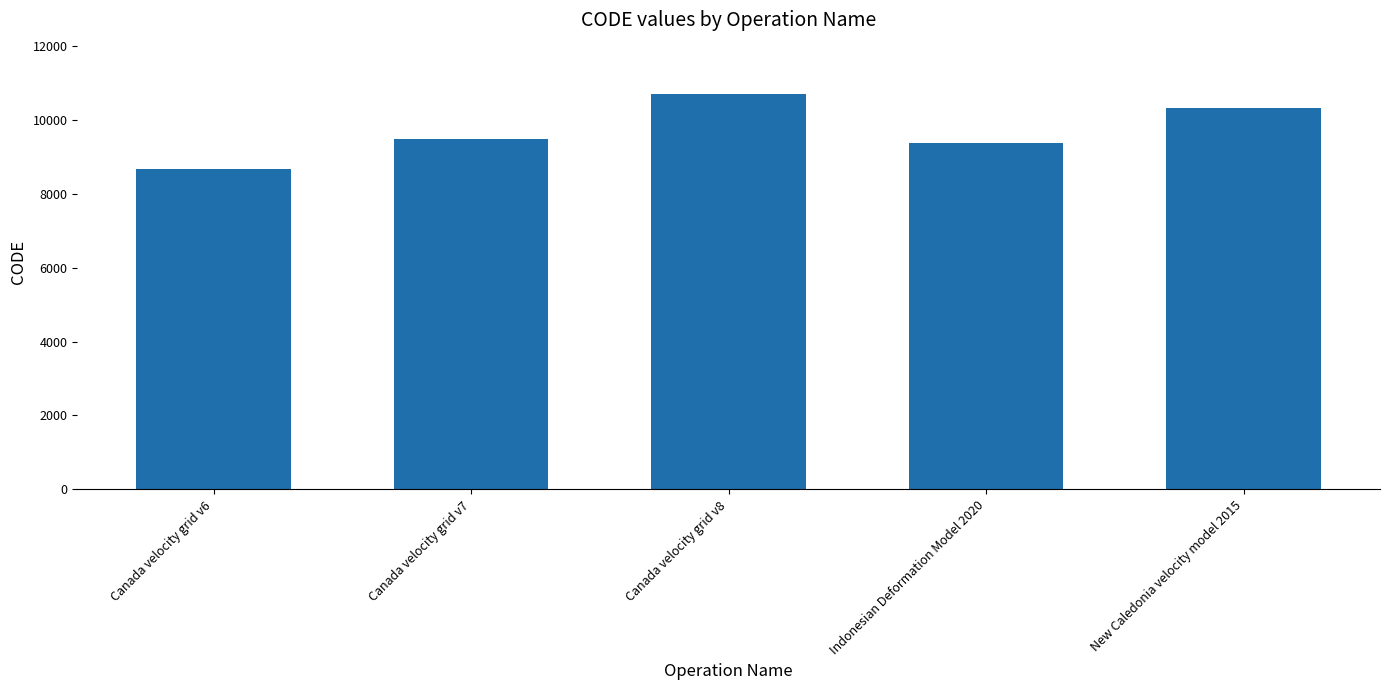

True or false: the data shows 5432 at New Caledonia velocity model 2015.

False